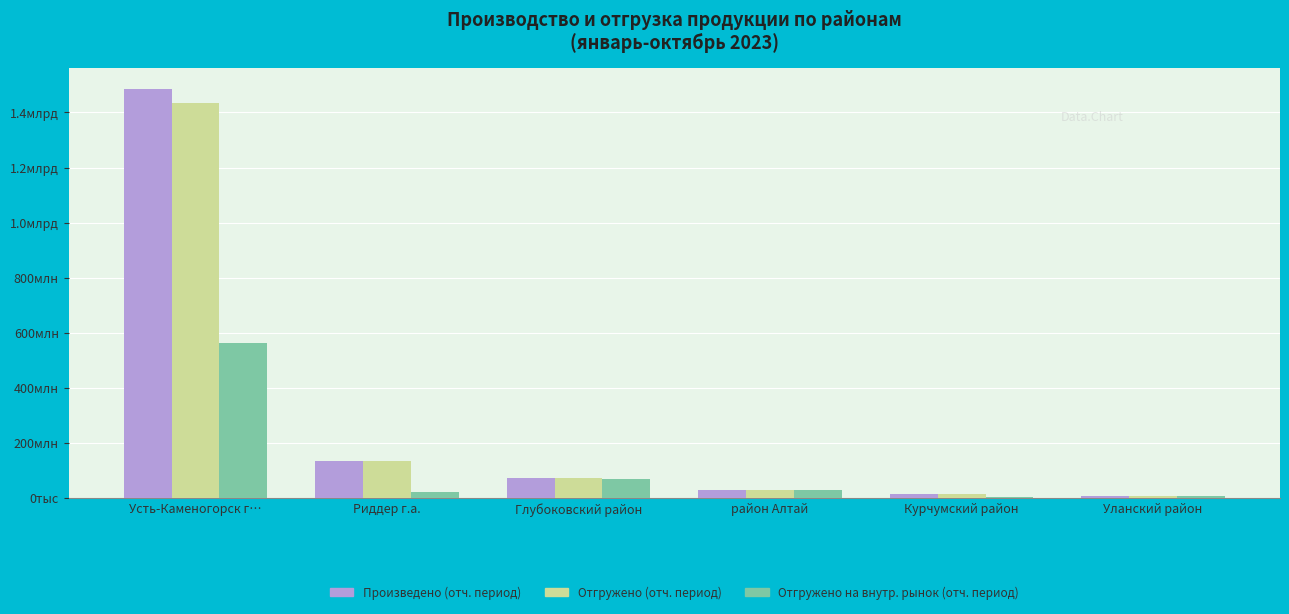

What is the approximate value of Произведено (отч. период) at Уланский район, to the nearest 10?

6271870